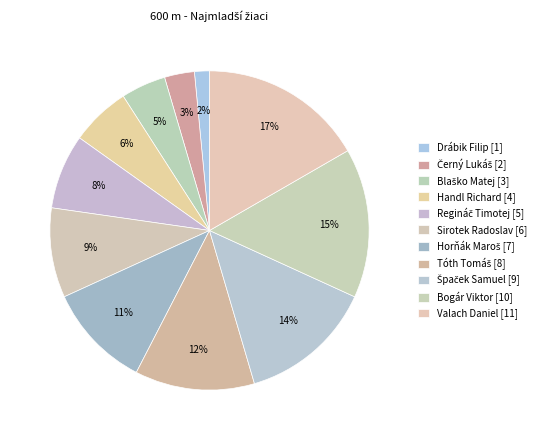

How many segments does this pie chart have?

11